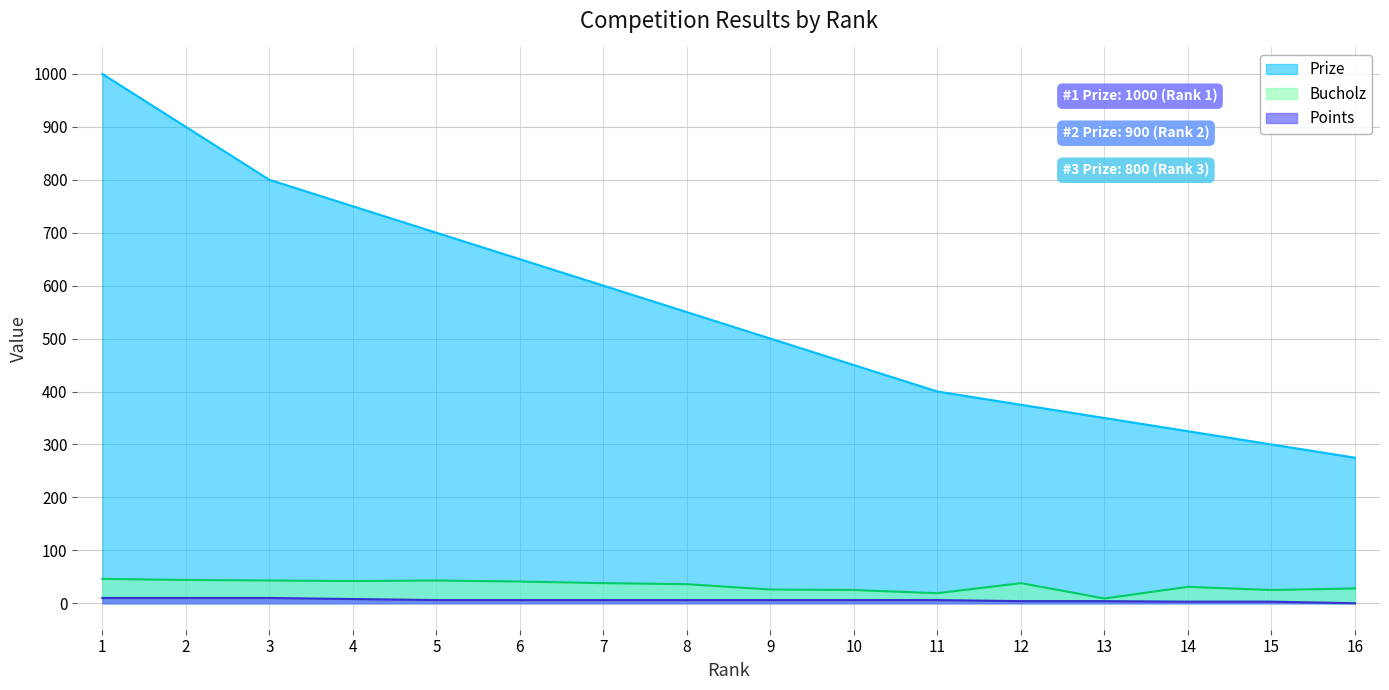

What are all the series names shown in the legend?

Prize, Bucholz, Points